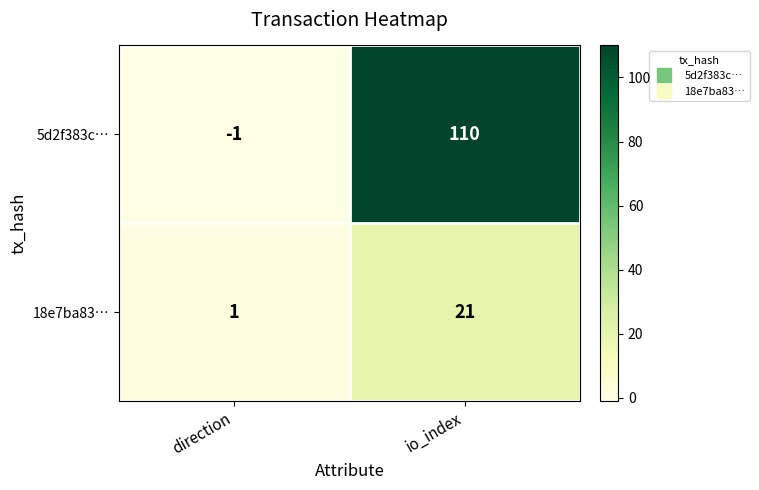

How many series are shown in this chart?

2